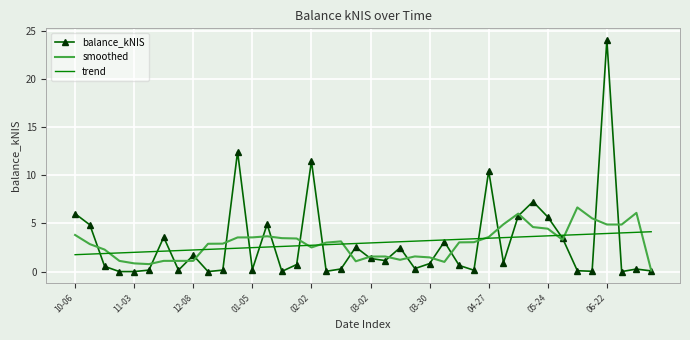

What is the maximum value shown in the chart?

24.1